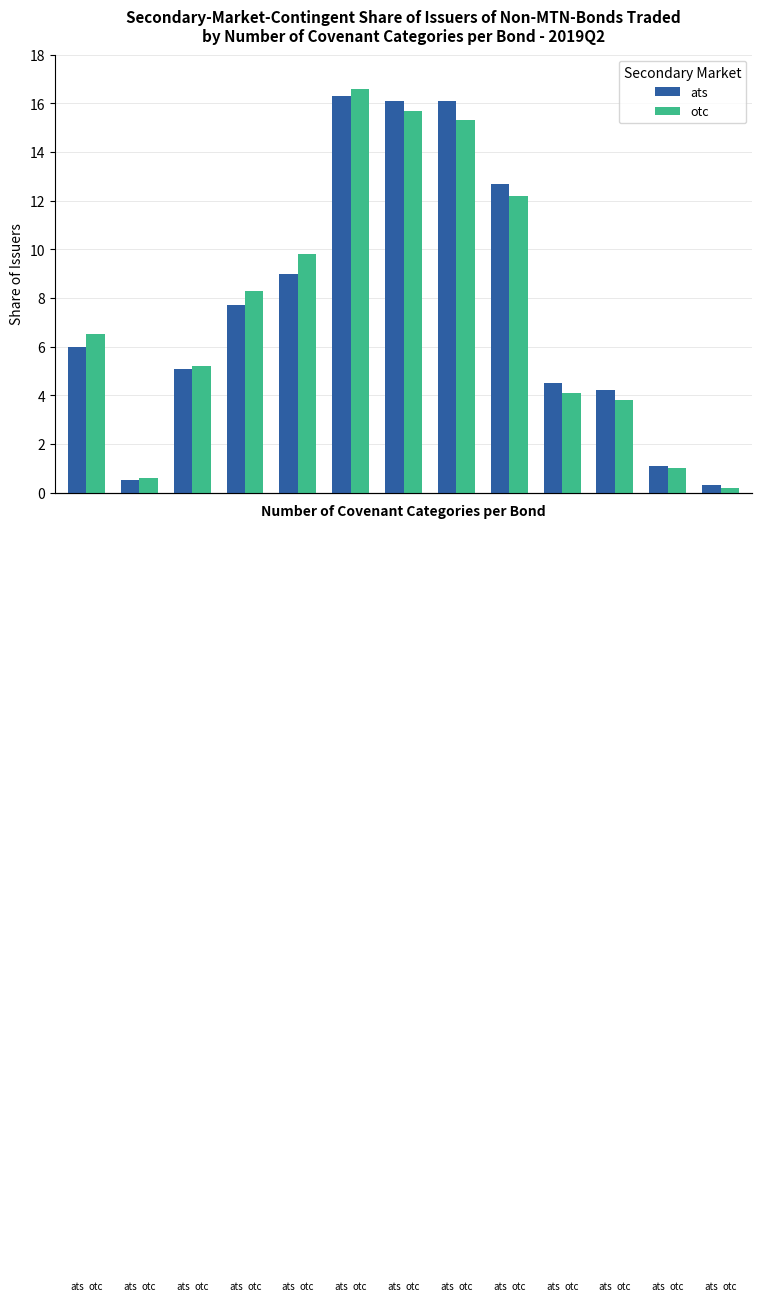

What is the maximum value shown in the chart?

16.6